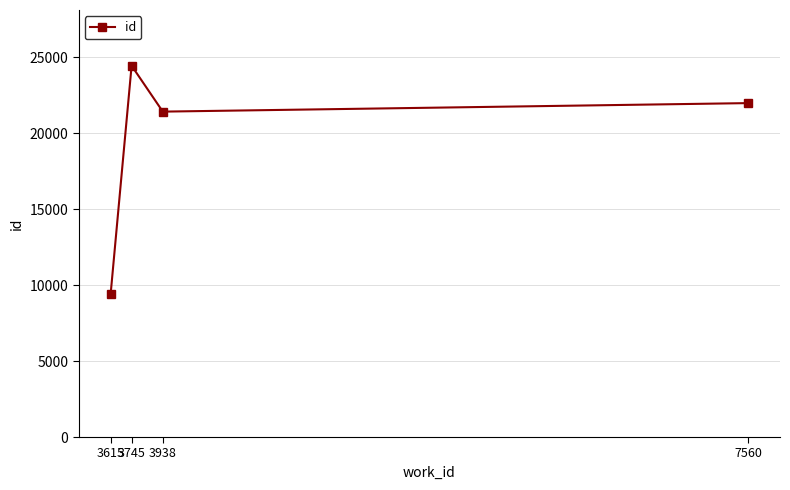

True or false: the data shows 10513 at 3745.

False